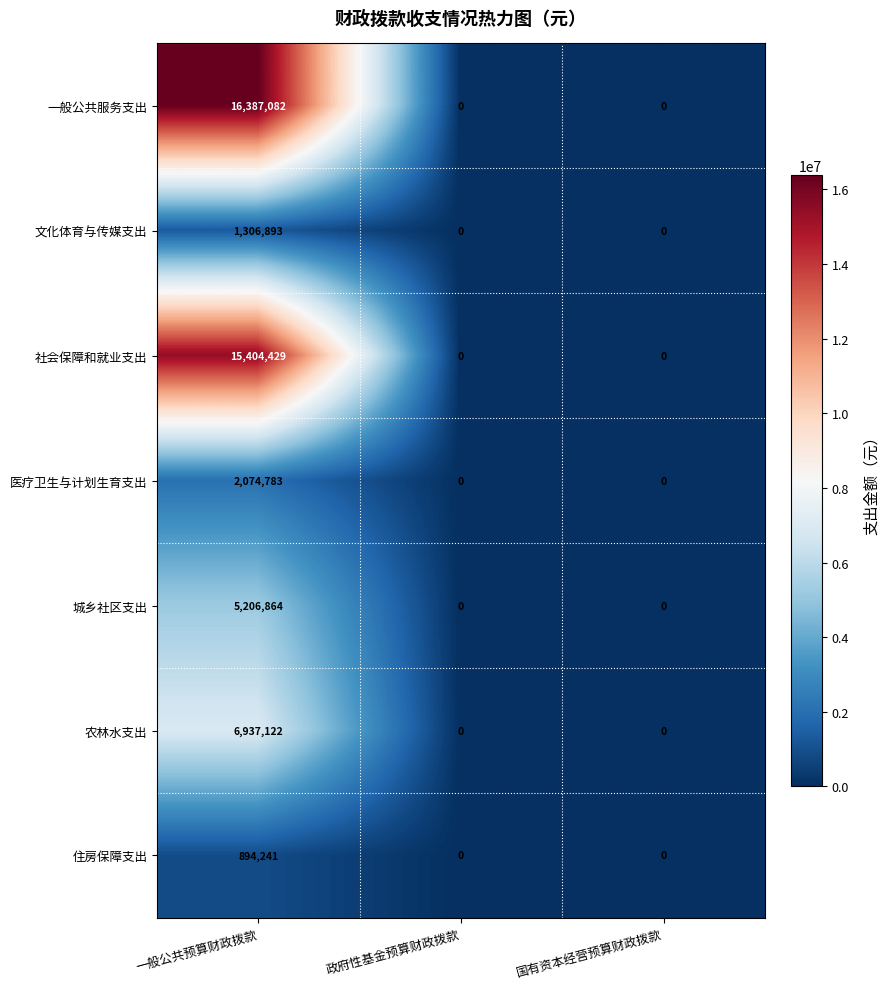

Reading right to left, list all the values displayed in this chart.

一般公共服务支出: 0	0	16387082
文化体育与传媒支出: 0	0	1306893
社会保障和就业支出: 0	0	15404429
医疗卫生与计划生育支出: 0	0	2074783
城乡社区支出: 0	0	5206864
农林水支出: 0	0	6937122
住房保障支出: 0	0	894241